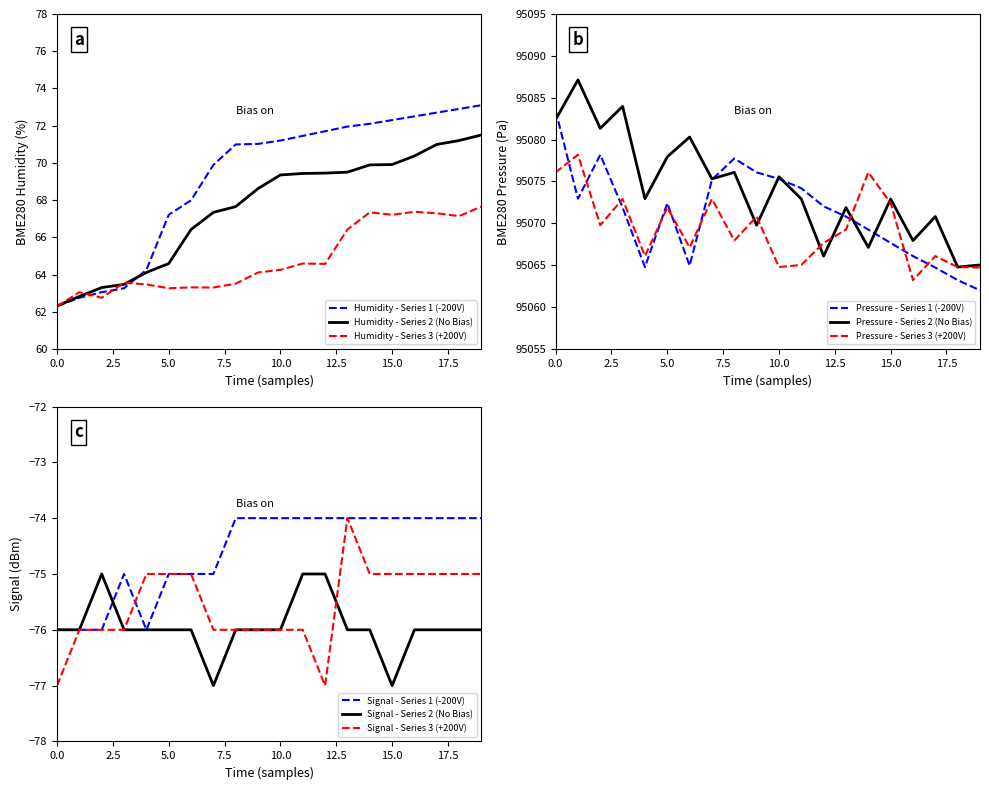

True or false: Signal and BME280_pressure intersect in this chart.

False